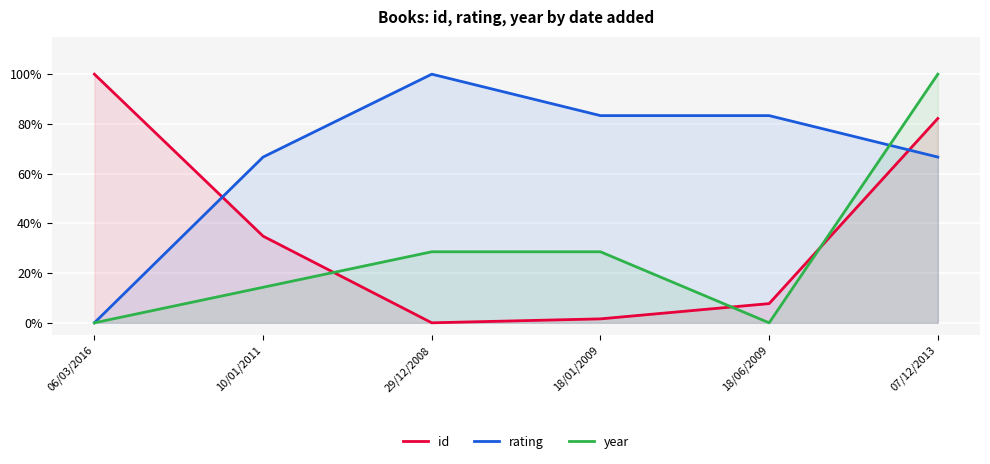

Count the number of data series in this chart.

3